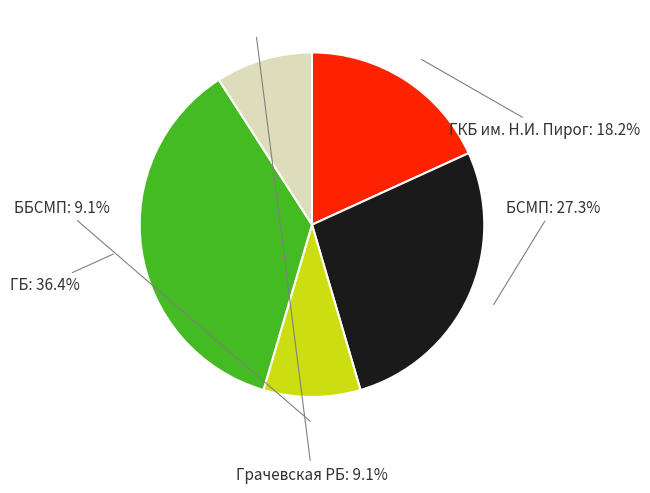

Is there a majority slice in this chart?

No